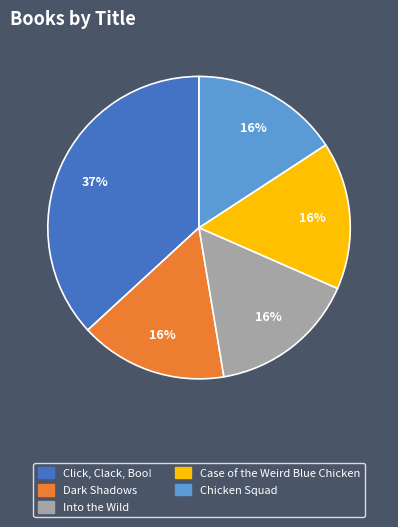

The Dark Shadows slice represents 29% of the pie. True or false?

False